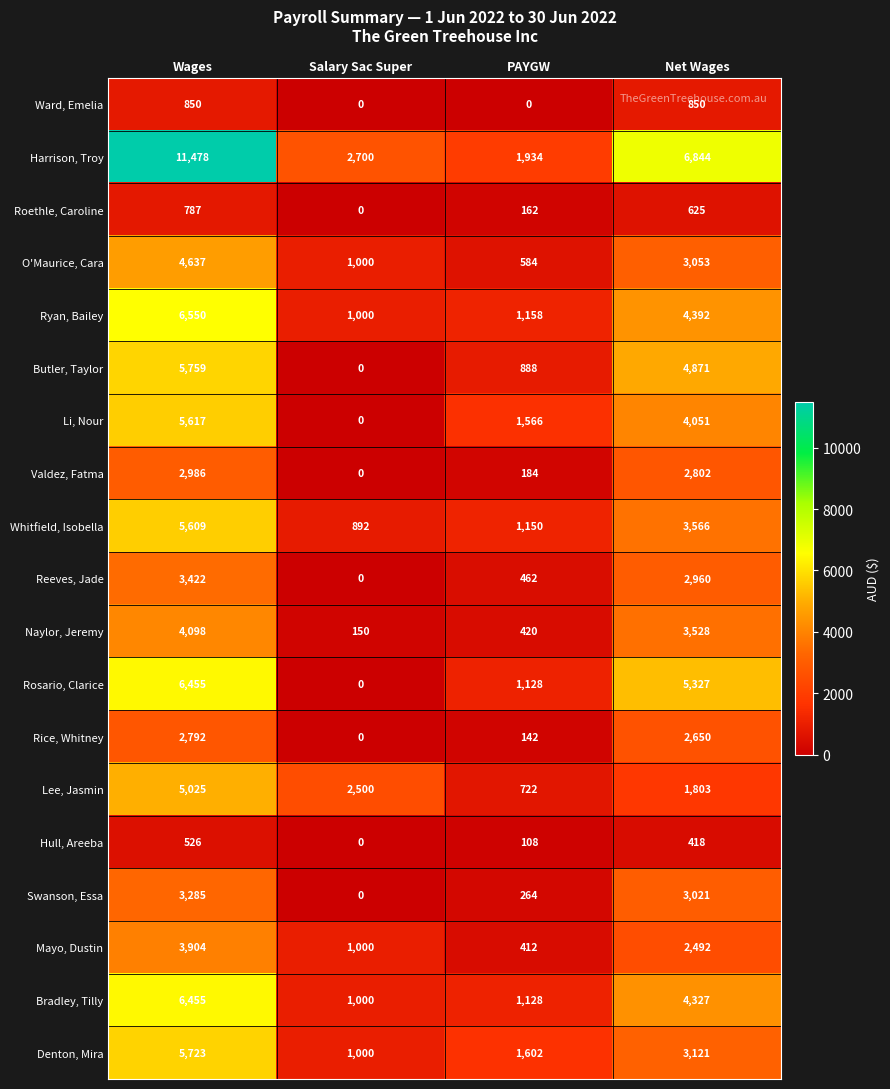

How many Lee, Jasmin values are between 1803 and 5025?

3